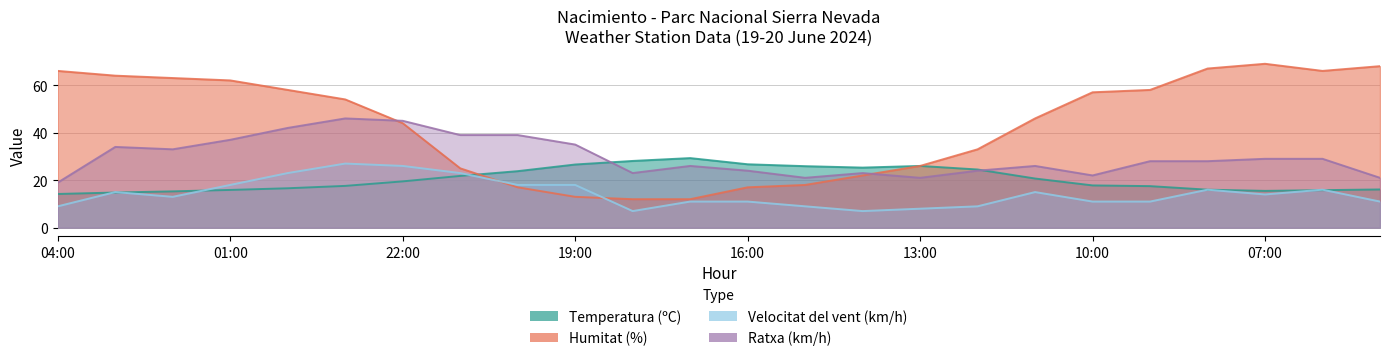

List the series in order of their overall mean, highest first.

Humitat (%), Ratxa (km/h), Temperatura (ºC), Velocitat del vent (km/h)